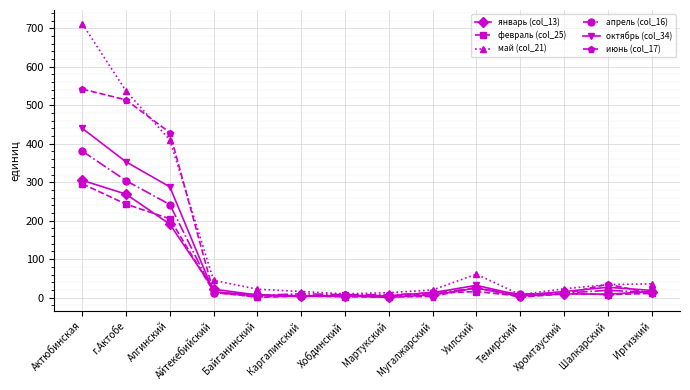

Which series has the widest spread of values?

май (col_21)